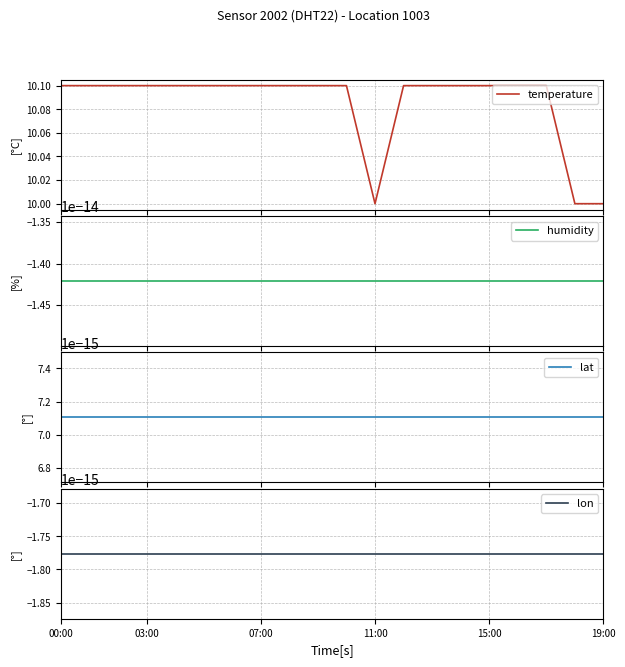

Reading left to right, transcribe all the data shown in this chart.

temperature: 10.1	10.1	10.1	10.1	10.1	10.1	10.1	10.1	10.1	10.1	10.1	10.0	10.1	10.1	10.1	10.1	10.1	10.1	10.0	10.0
humidity: -0.0	-0.0	-0.0	-0.0	-0.0	-0.0	-0.0	-0.0	-0.0	-0.0	-0.0	-0.0	-0.0	-0.0	-0.0	-0.0	-0.0	-0.0	-0.0	-0.0
lat: 0.0	0.0	0.0	0.0	0.0	0.0	0.0	0.0	0.0	0.0	0.0	0.0	0.0	0.0	0.0	0.0	0.0	0.0	0.0	0.0
lon: -0.0	-0.0	-0.0	-0.0	-0.0	-0.0	-0.0	-0.0	-0.0	-0.0	-0.0	-0.0	-0.0	-0.0	-0.0	-0.0	-0.0	-0.0	-0.0	-0.0